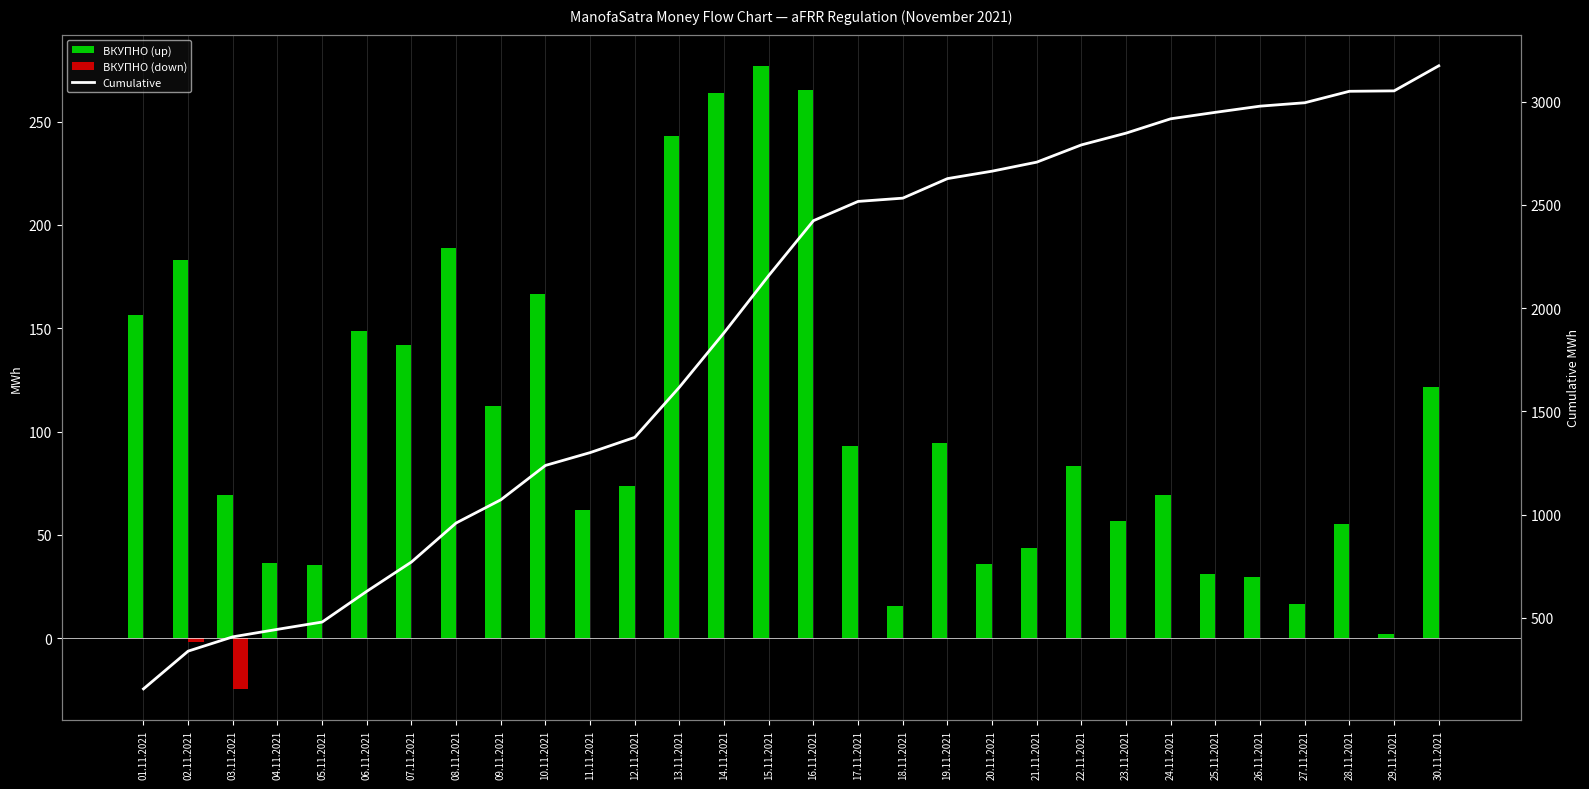

Is it true that ВКУПНО (down) equals 0.0 at 05.11.2021?

True